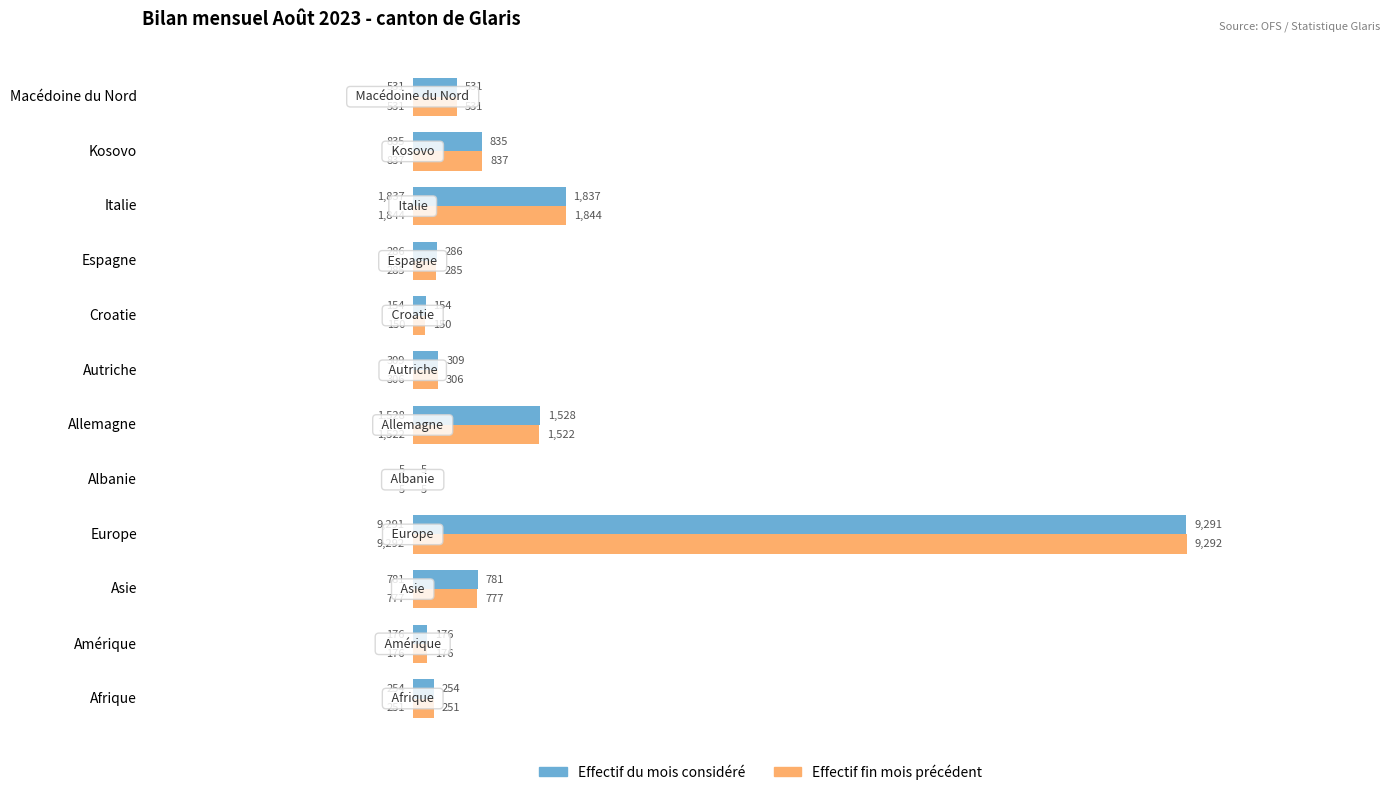

What is the sum of the Effectif du mois considéré values at Europe and Amérique?

9467